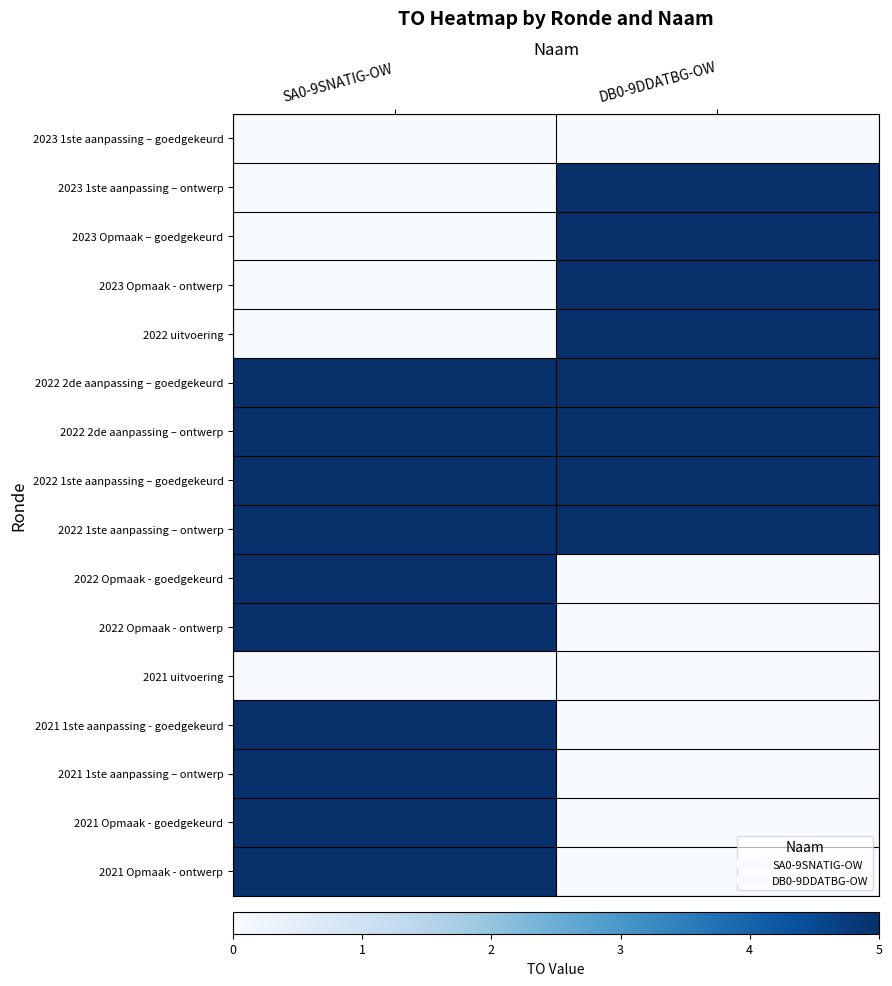

At which category is the sum across all series the highest?

SA0-9SNATIG-OW